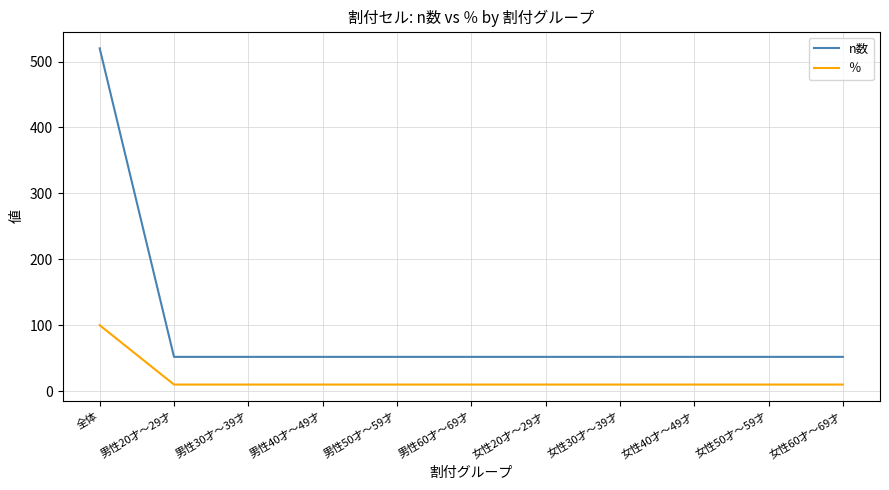

Does the chart have visible grid lines?

Yes